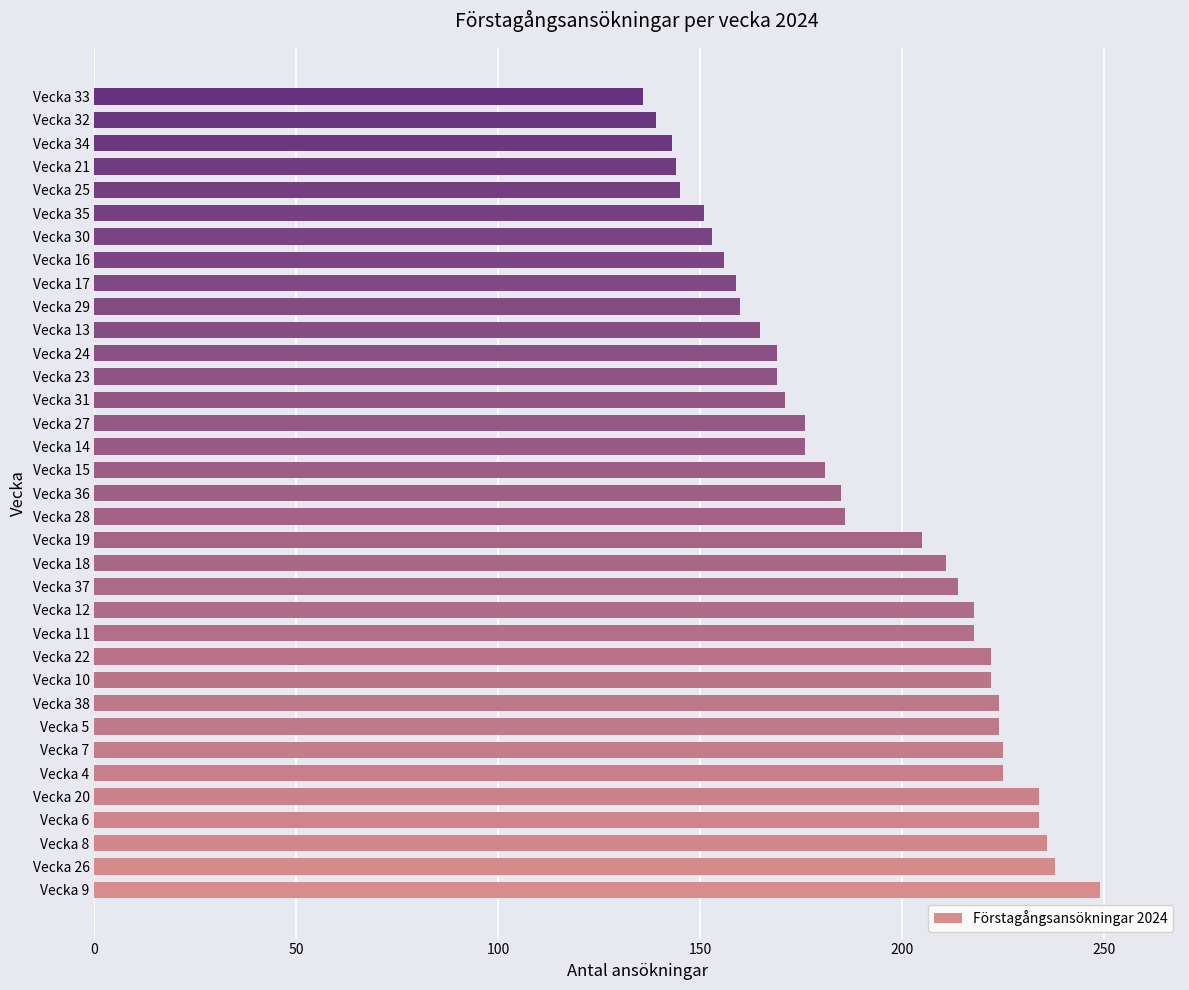

Where is the data nearest to the value 192?

Vecka 28